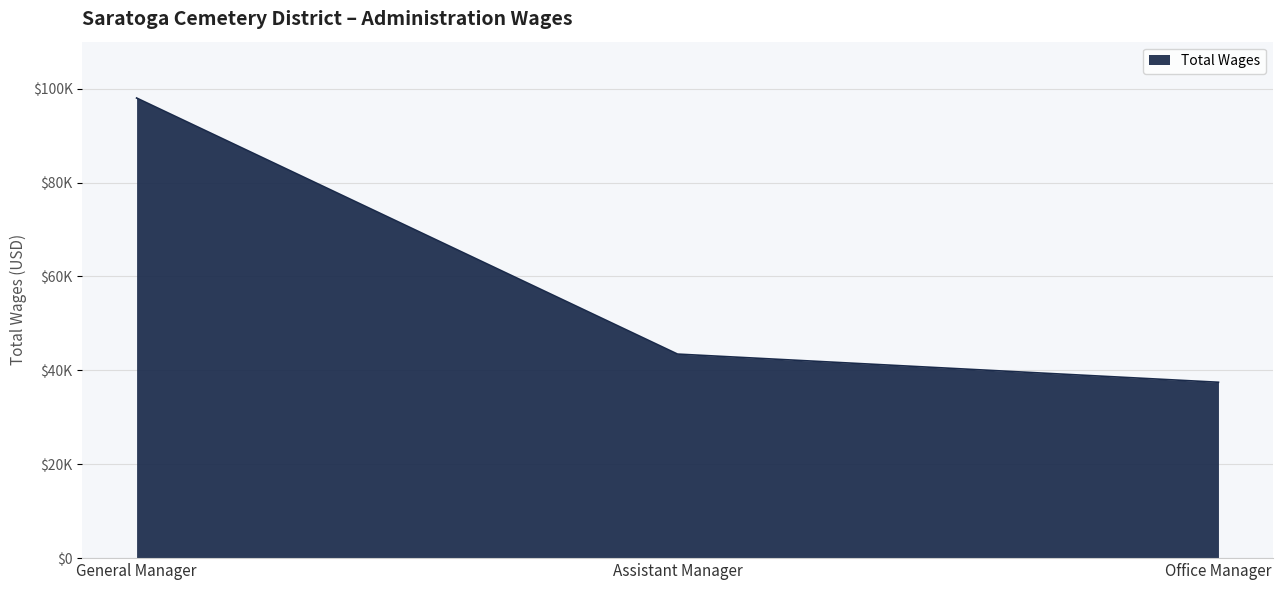

Does the chart have visible grid lines?

Yes